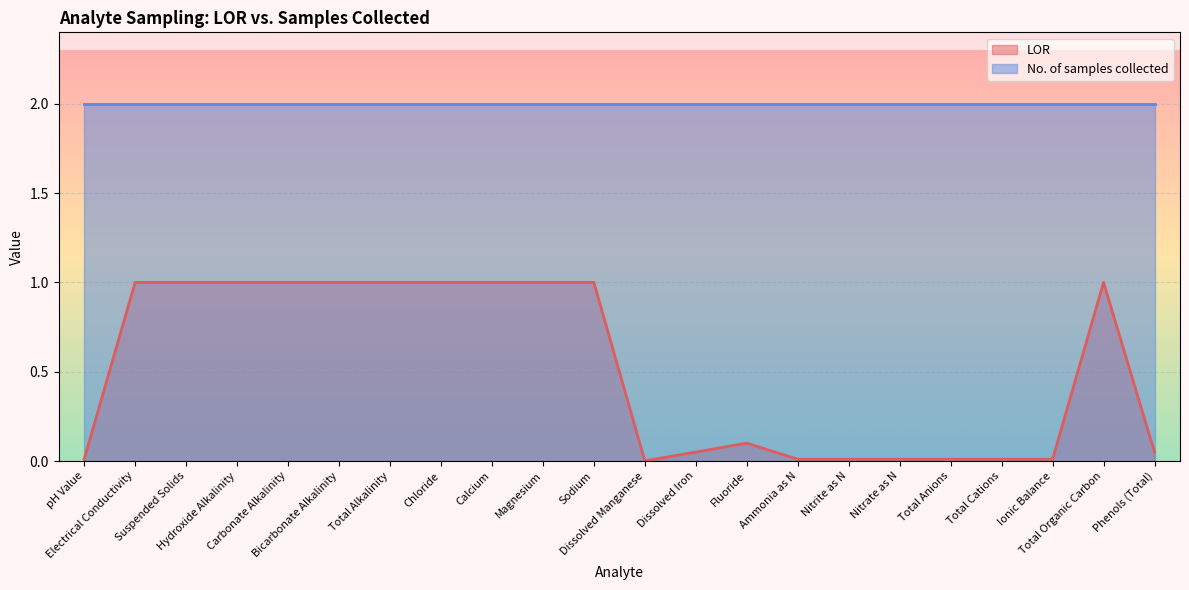

Reading left to right, transcribe all the data shown in this chart.

0.0	1.0	1.0	1.0	1.0	1.0	1.0	1.0	1.0	1.0	1.0	0.0	0.1	0.1	0.0	0.0	0.0	0.0	0.0	0.0	1.0	0.1